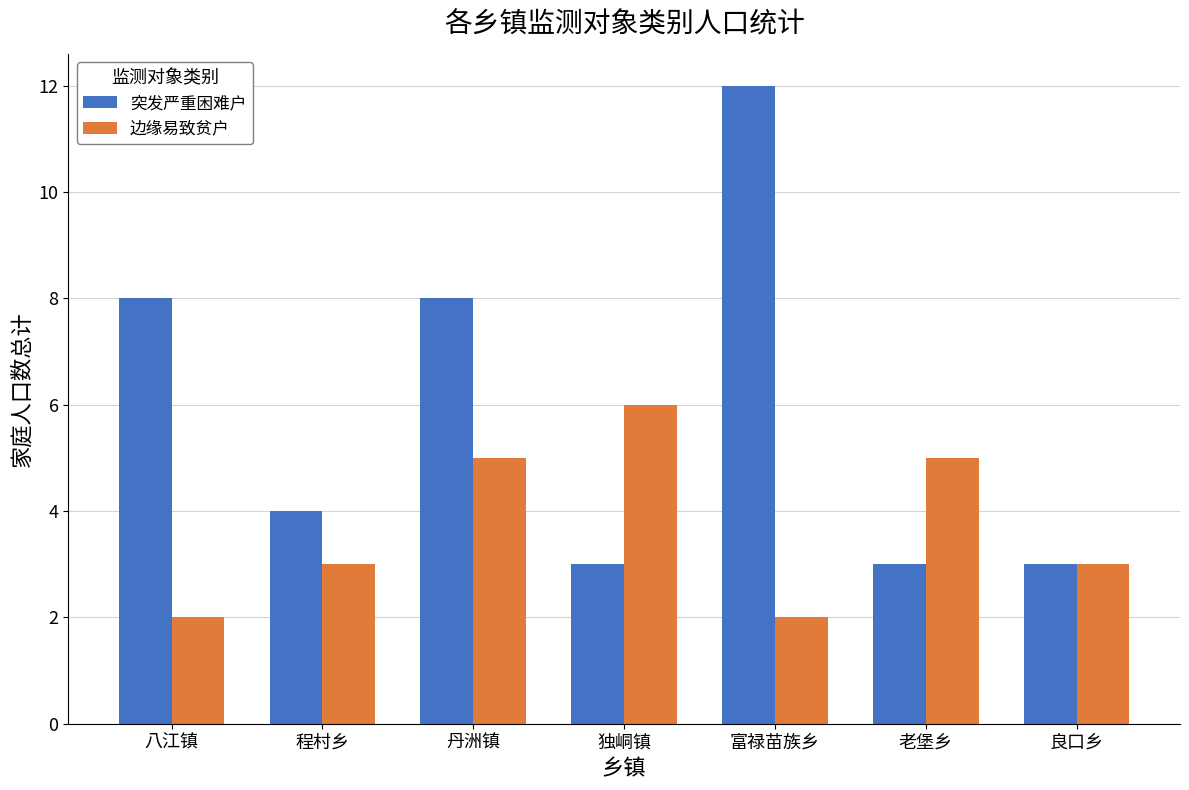

Does the chart contain any negative values?

No